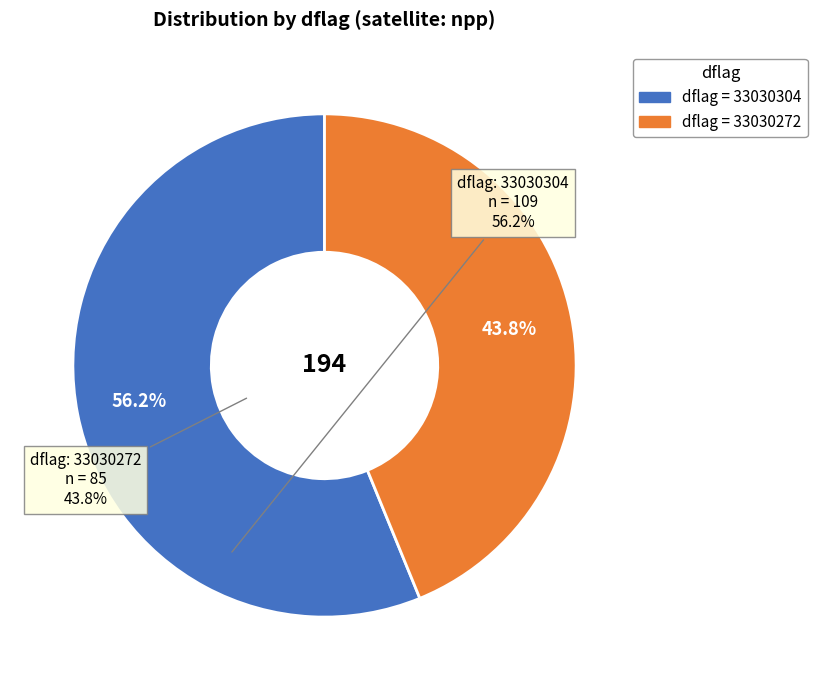

Is there a majority slice in this chart?

Yes